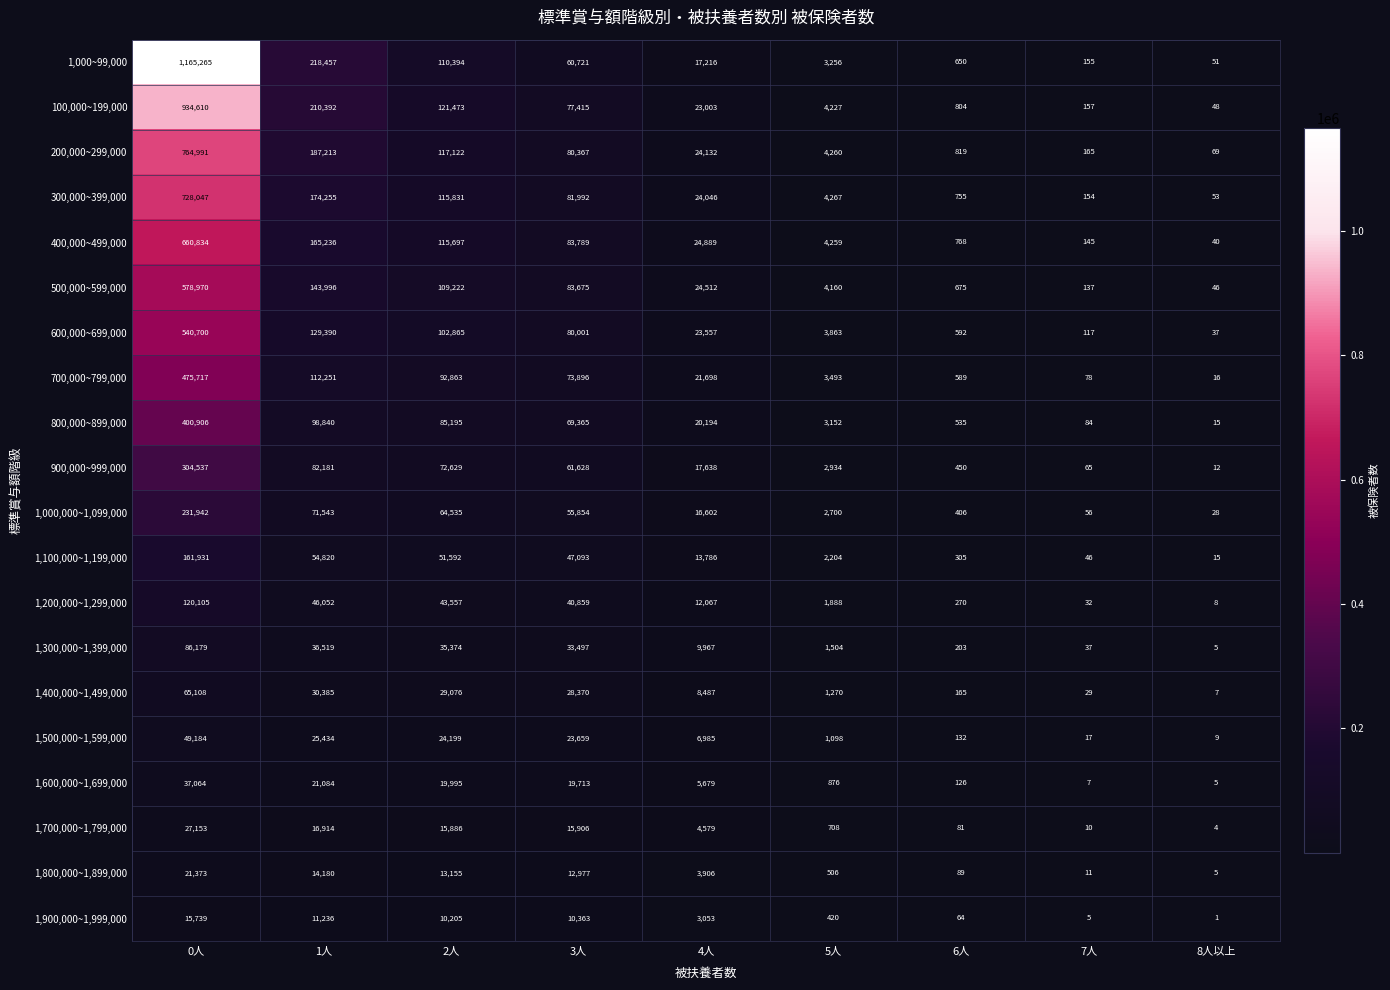

Which series has the largest total across all categories?

1,000~99,000